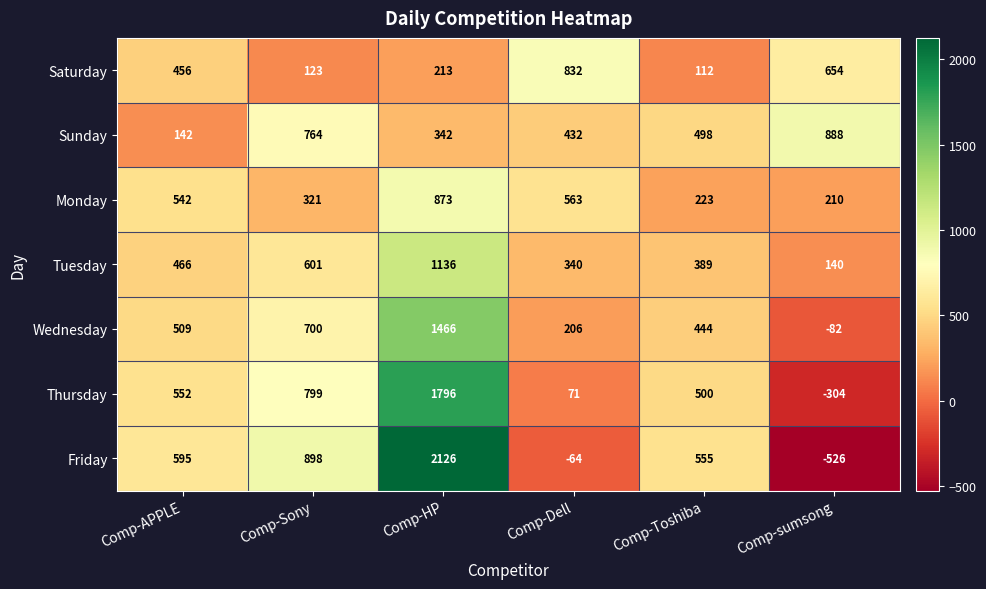

At which category does the chart reach its peak across all series?

Comp-HP